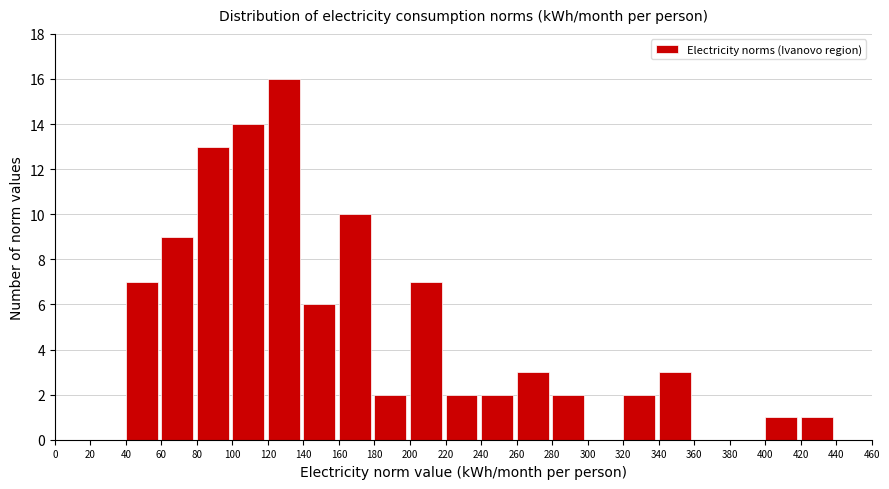

How tall is the bar that spans 280 to 300 on the x-axis? The values are not printed on the chart, so give them approximately, as read against the axis.

2